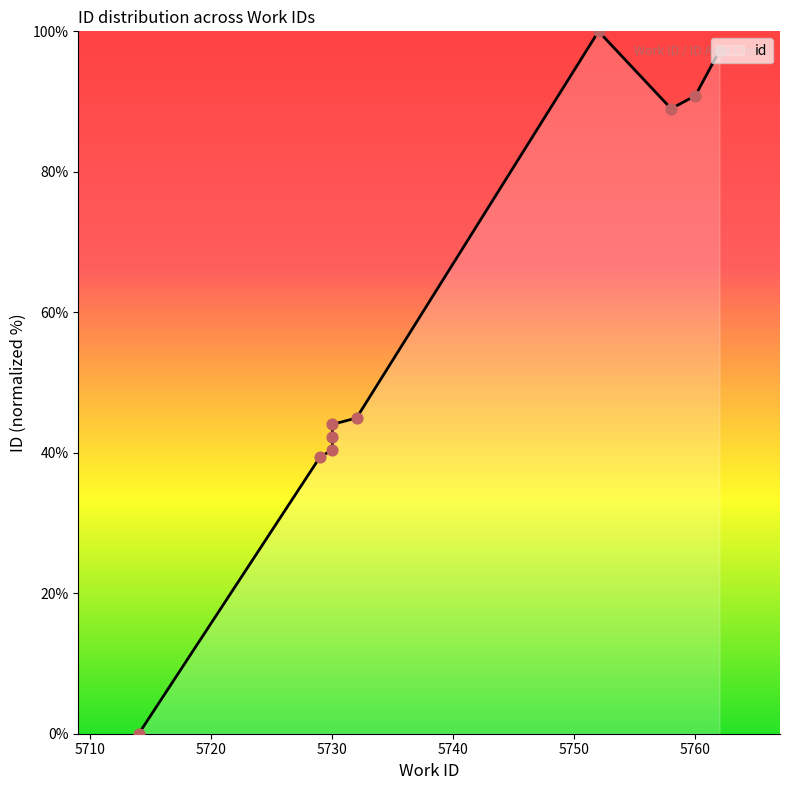

Which has a higher value, 5758 or 5732?

5758